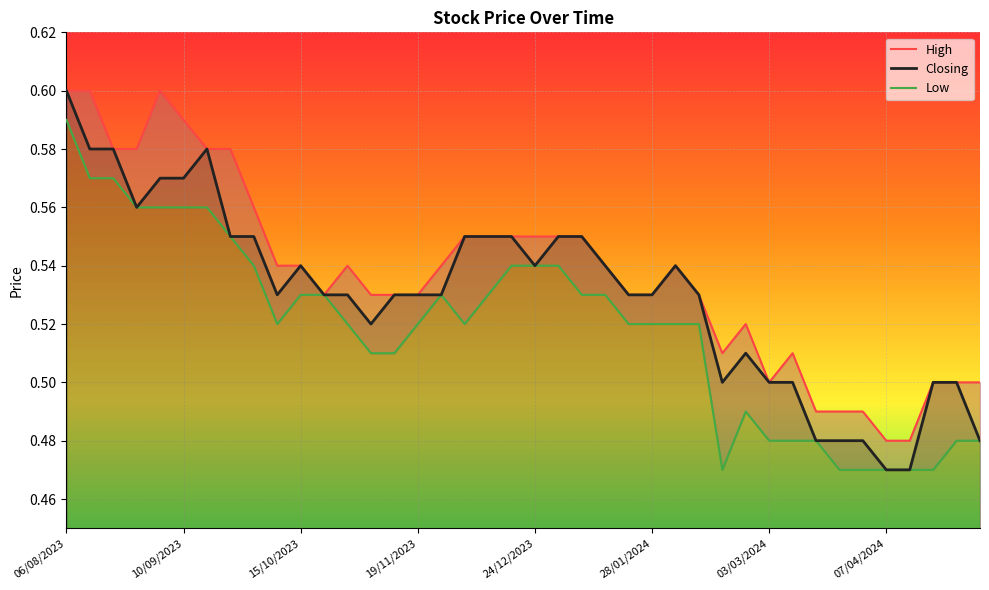

True or false: High and Closing cross at least once.

False